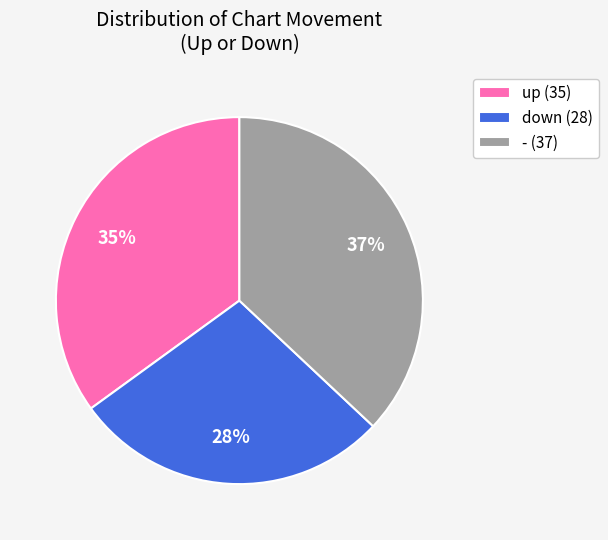

To the nearest percent, what is the average slice percentage?

33%